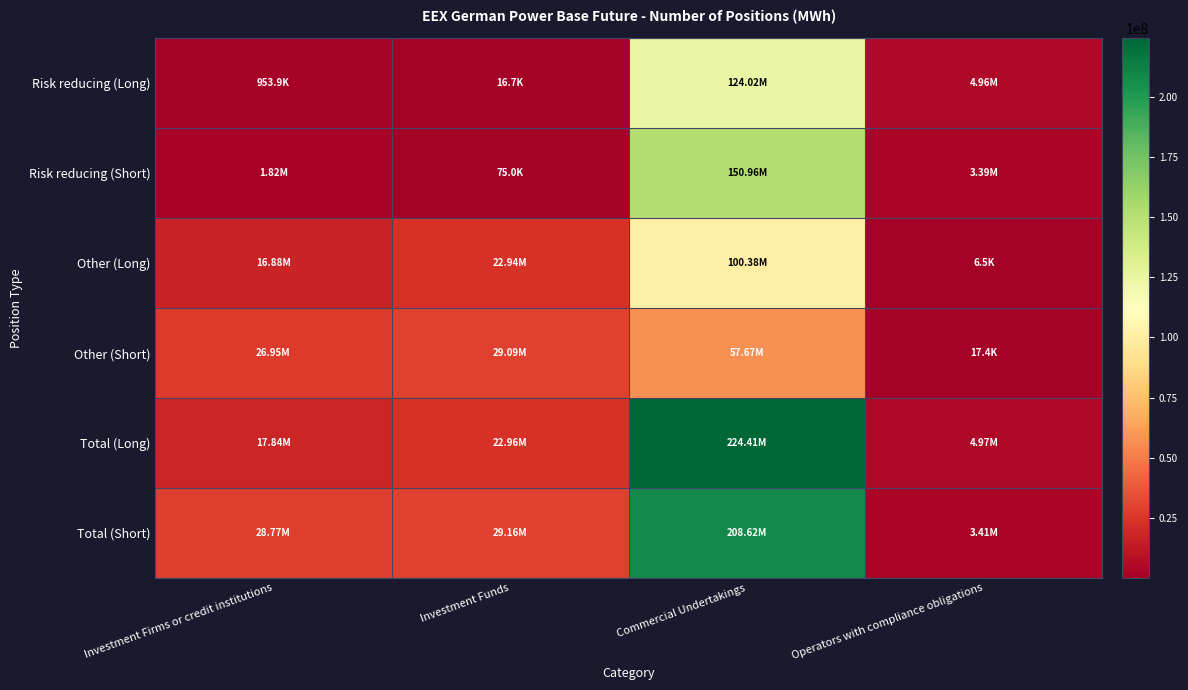

Which series changed the most between Investment Funds and Operators with compliance obligations?

Other (Short)